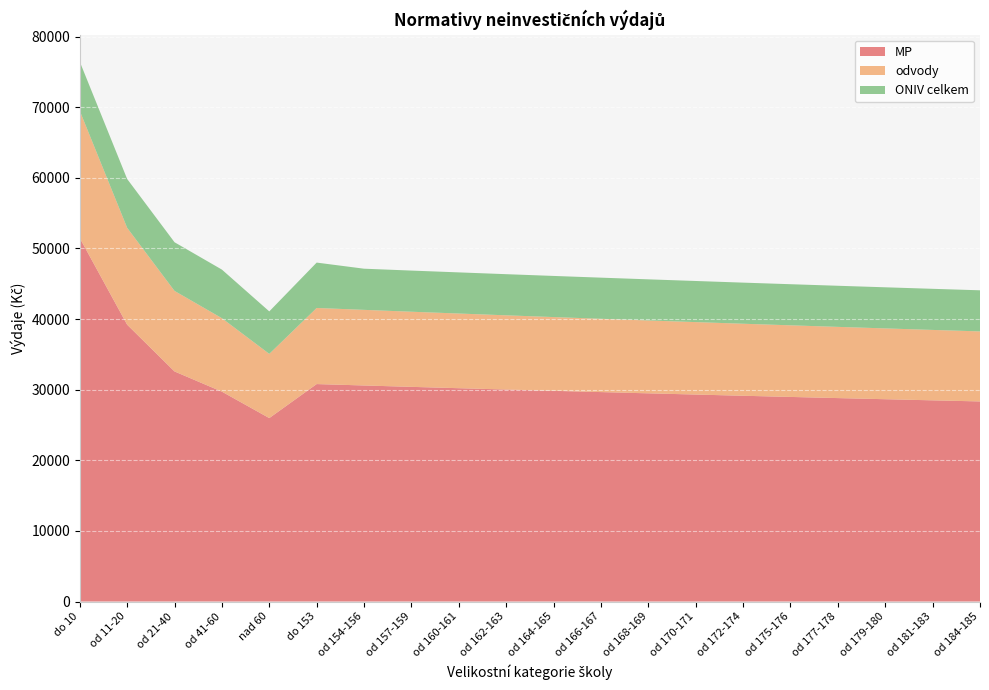

Reading left to right, list all the values displayed in this chart.

MP: do 10=51482	od 11-20=39209	od 21-40=32587	od 41-60=29724	nad 60=25981	do 153=30798	od 154-156=30599	od 157-159=30403	od 160-161=30214	od 162-163=30026	od 164-165=29843	od 166-167=29663	od 168-169=29486	od 170-171=29314	od 172-174=29143	od 175-176=28977	od 177-178=28813	od 179-180=28653	od 181-183=28494	od 184-185=28339
odvody: do 10=18019	od 11-20=13723	od 21-40=11405	od 41-60=10403	nad 60=9093	do 153=10779	od 154-156=10710	od 157-159=10641	od 160-161=10575	od 162-163=10509	od 164-165=10445	od 166-167=10382	od 168-169=10320	od 170-171=10260	od 172-174=10200	od 175-176=10142	od 177-178=10085	od 179-180=10029	od 181-183=9973	od 184-185=9919
ONIV celkem: do 10=6959	od 11-20=6916	od 21-40=6894	od 41-60=6884	nad 60=6018	do 153=6427	od 154-156=5829	od 157-159=5828	od 160-161=5827	od 162-163=5827	od 164-165=5826	od 166-167=5825	od 168-169=5825	od 170-171=5824	od 172-174=5823	od 175-176=5823	od 177-178=5823	od 179-180=5822	od 181-183=5822	od 184-185=5821